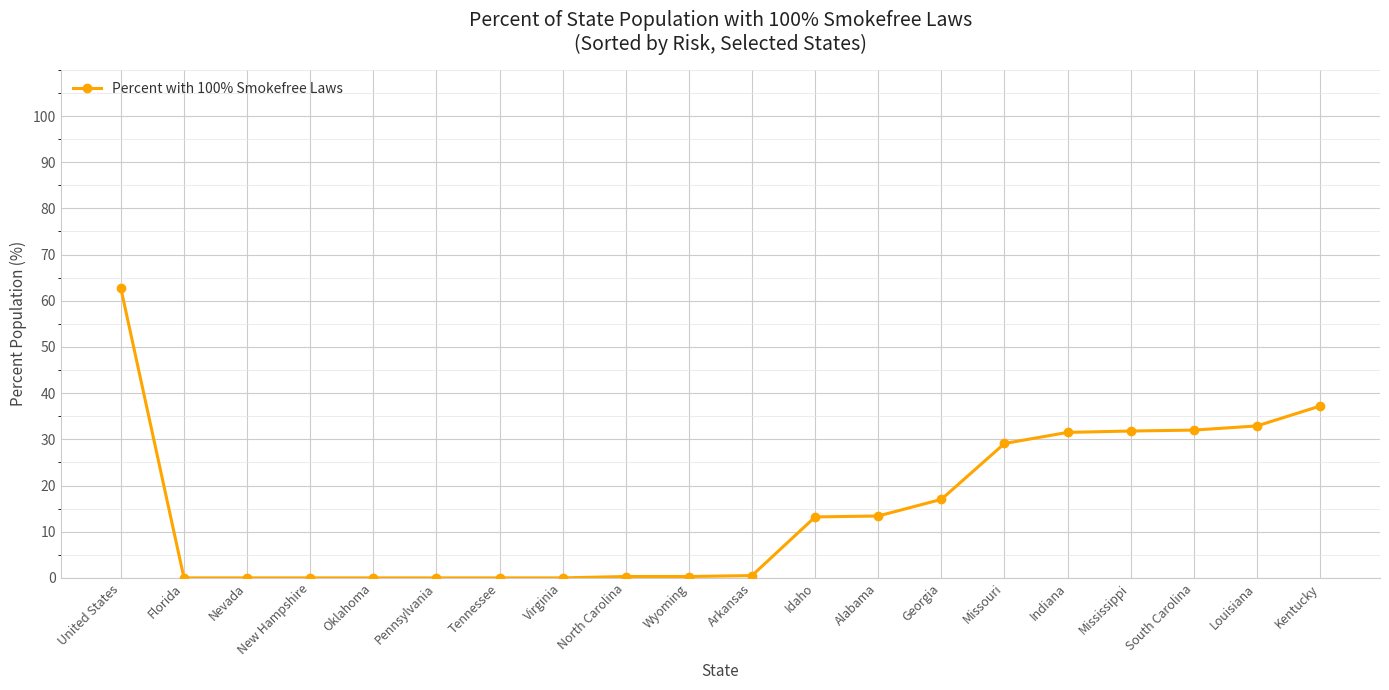

True or false: the data shows 53.5 at Indiana.

False